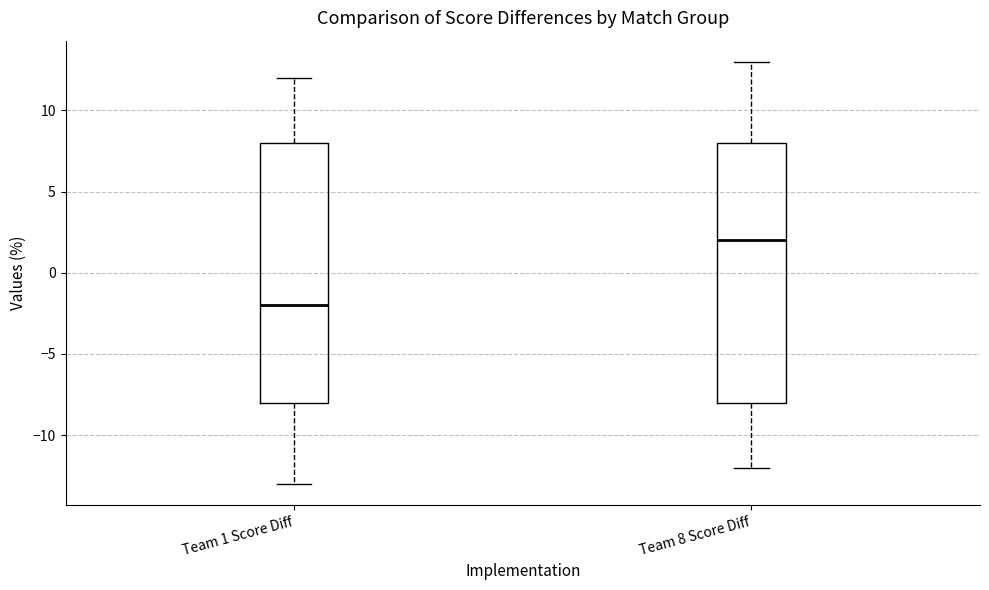

Reading left to right, transcribe this box plot: for each box, give where its median line is, the range the box spans, and where its two whiskers end, as read against the y-axis. The values are not printed on the chart, so give them approximately, as read against the axis.

Team 1 Score Diff: median -2, box -8 to 8, whiskers -13 to 12
Team 8 Score Diff: median 2, box -8 to 8, whiskers -12 to 13